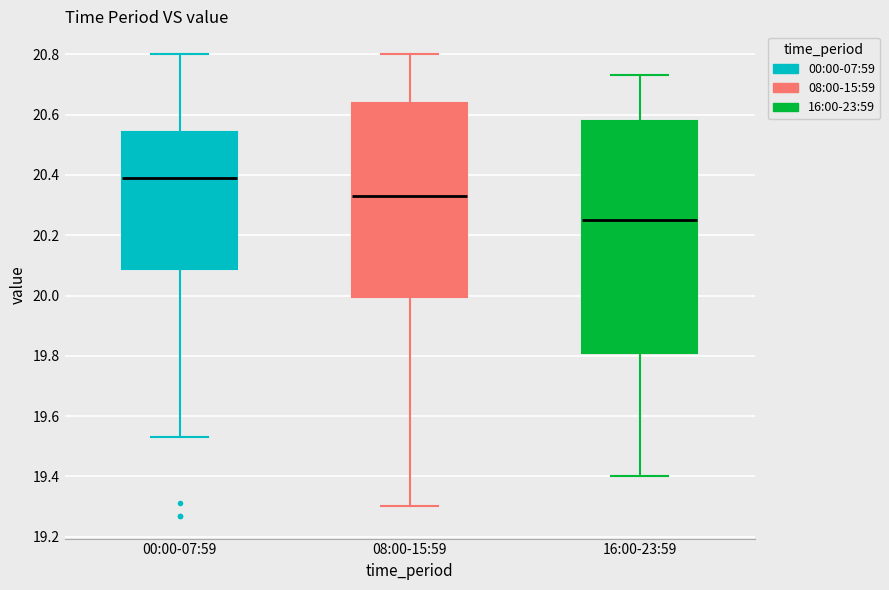

Where does the lower whisker of the box for 00:00-07:59 end on the y-axis? The values are not printed on the chart, so give them approximately, as read against the axis.

19.54